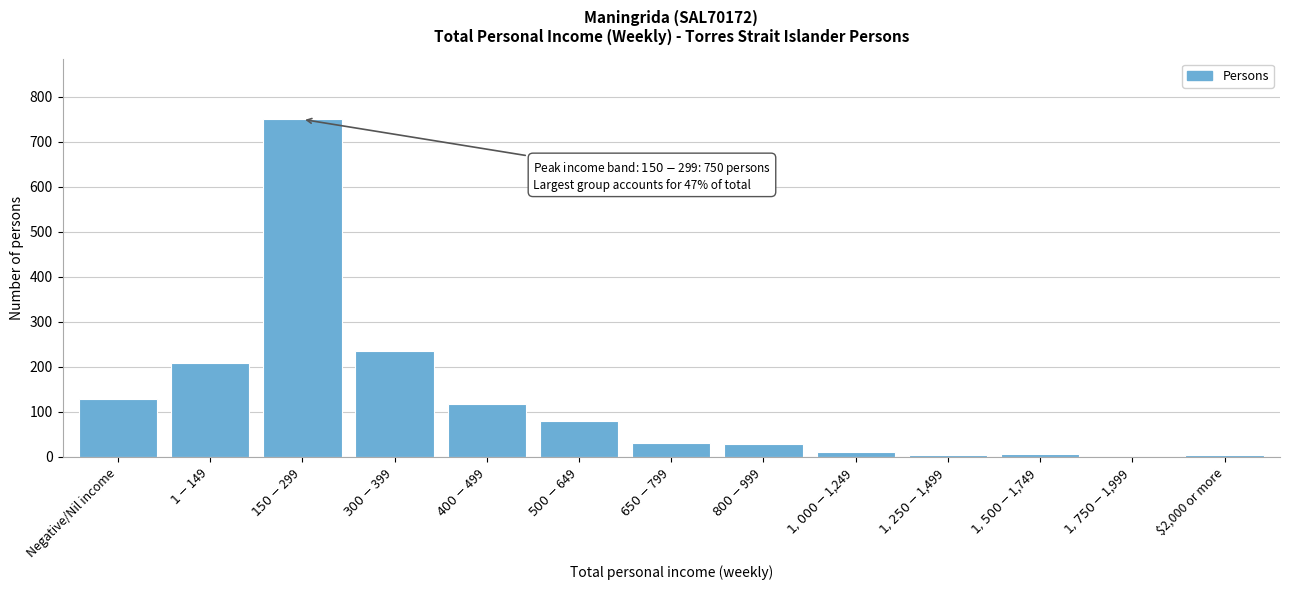

What is the sum of all values?

1607